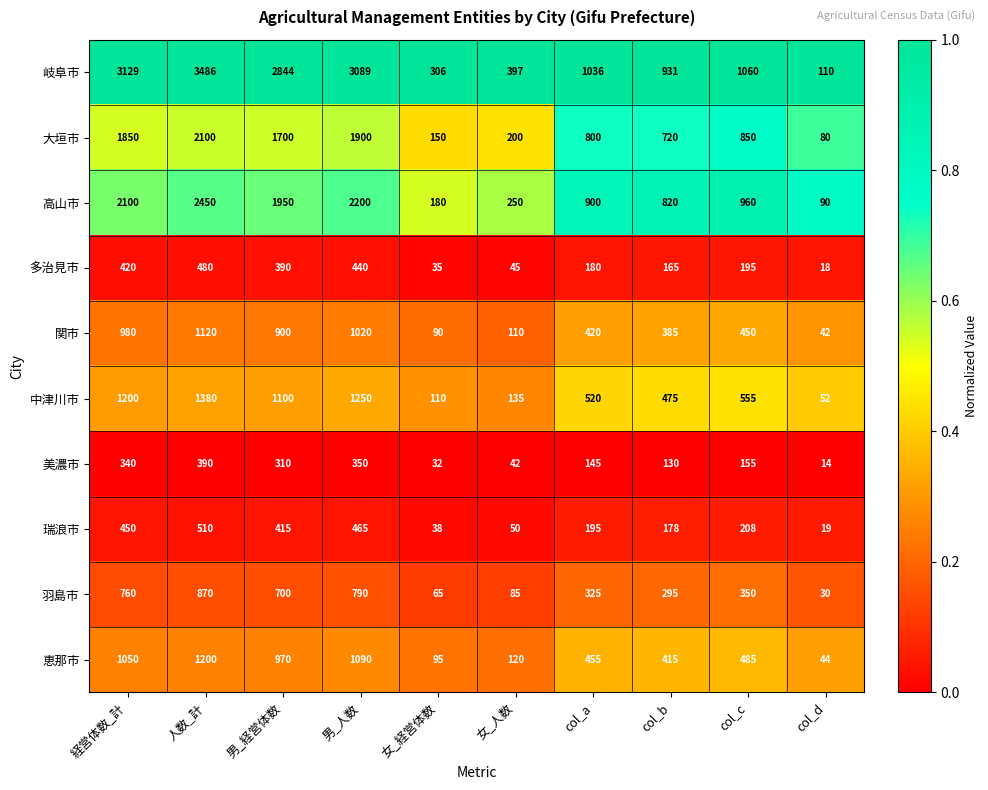

Between 人数_計 and 男_経営体数, which series saw the biggest shift?

岐阜市